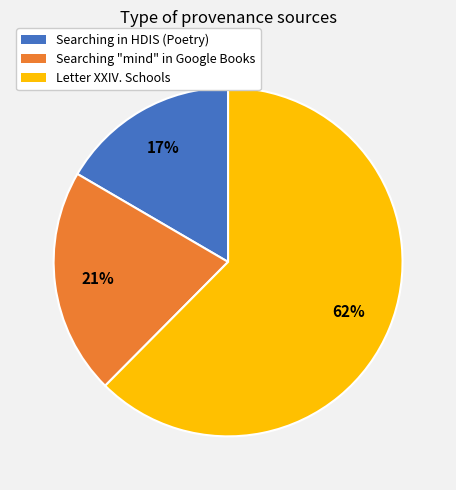

To the nearest percent, what is the average slice percentage?

33%